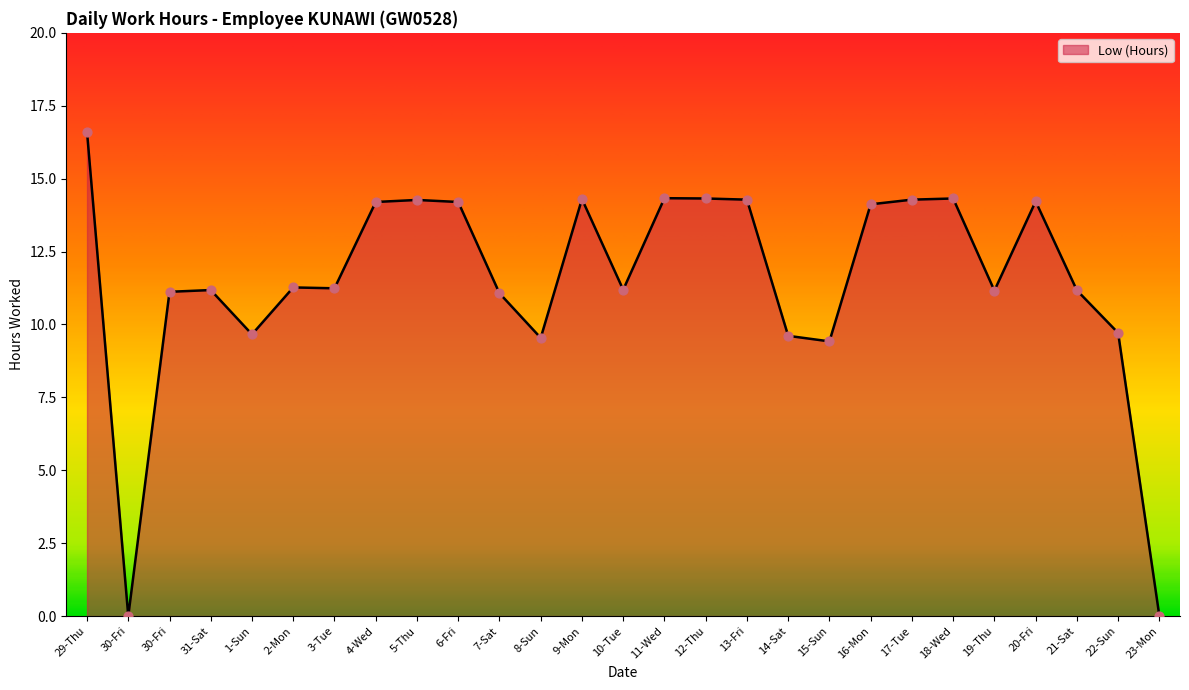

What is the change in value from 8-Sun to 21-Sat?

+1.6